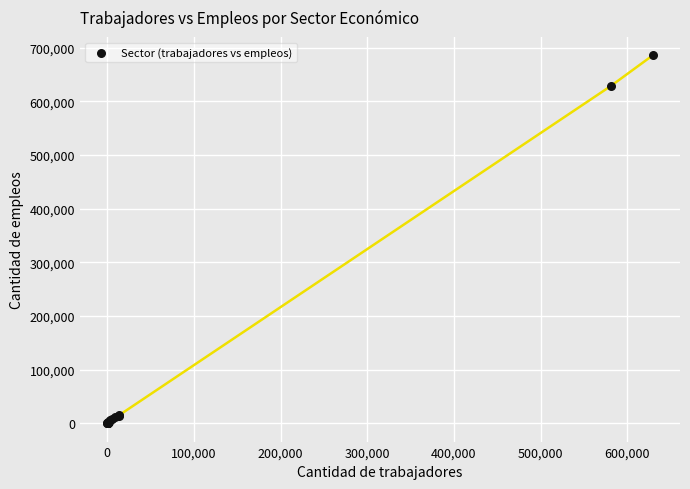

What Y value in the scatter plot is closest to 342985?

628449